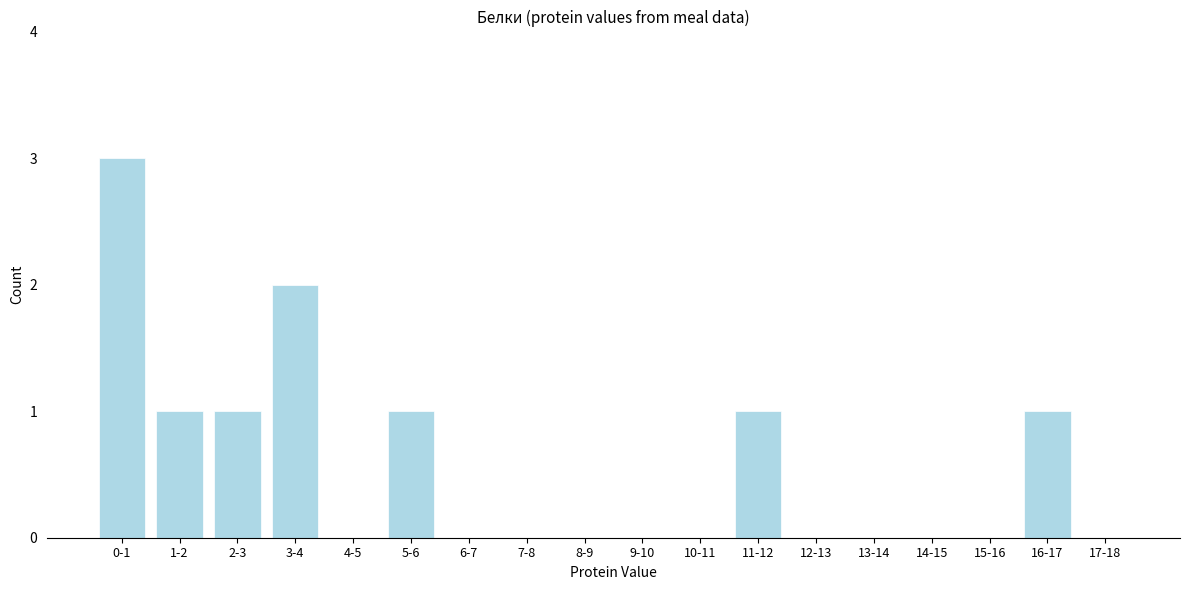

Reading left to right, extract all data points from this chart.

0-1=3	1-2=1	2-3=1	3-4=2	4-5=0	5-6=1	6-7=0	7-8=0	8-9=0	9-10=0	10-11=0	11-12=1	12-13=0	13-14=0	14-15=0	15-16=0	16-17=1	17-18=0